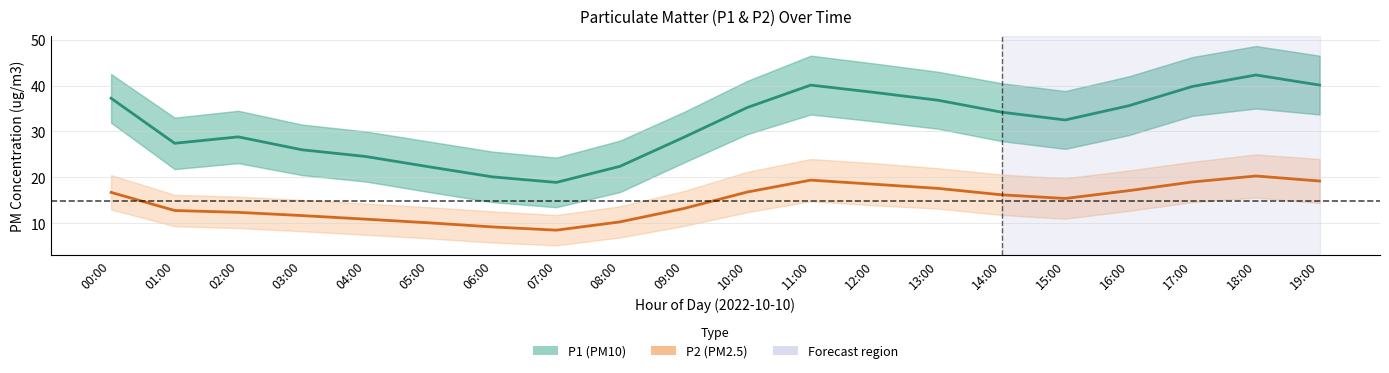

True or false: P2 has more than 2 interior local peaks.

False